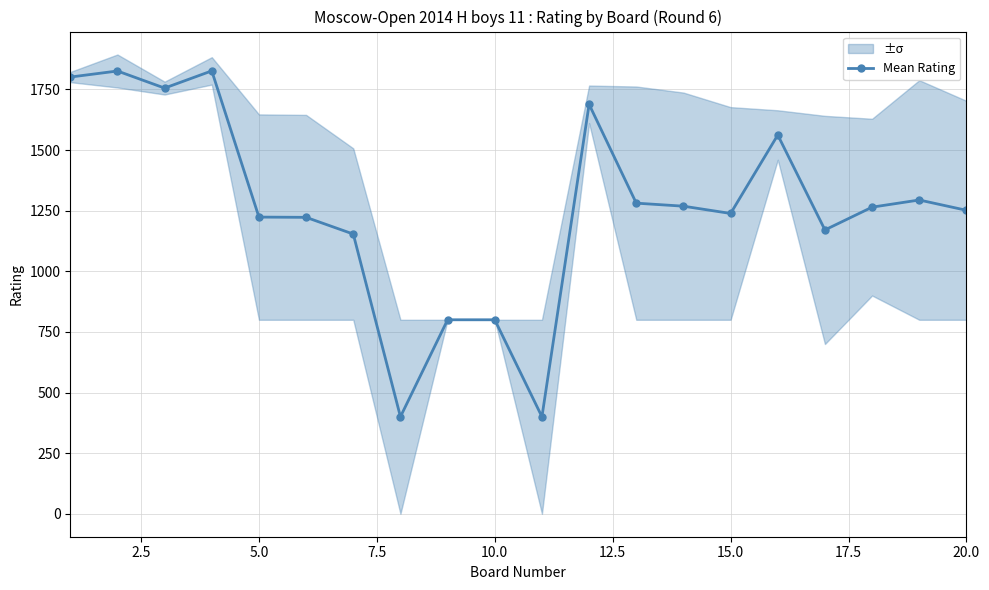

True or false: Mean Rating has more than 0 interior local peaks.

True